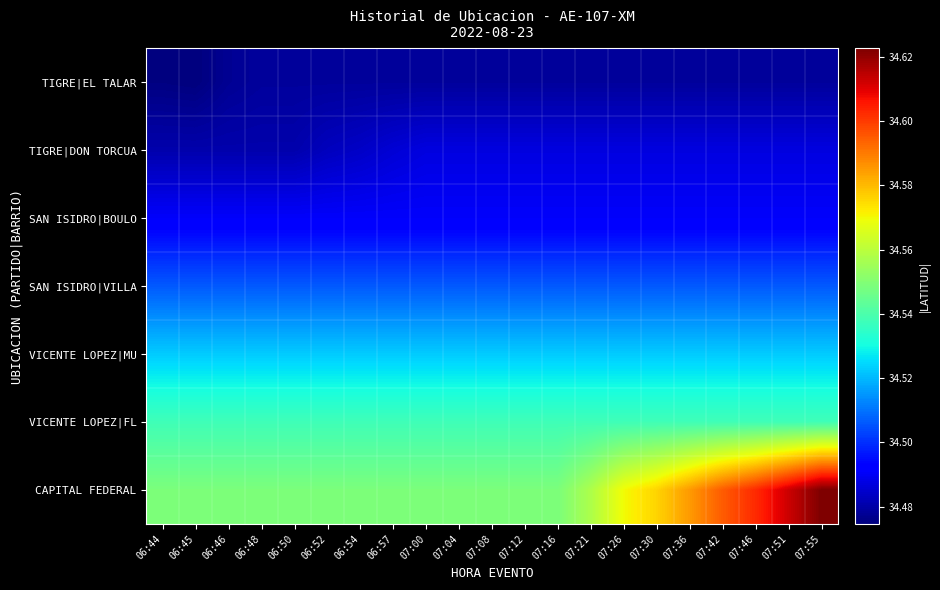

What is the spread (max minus min) of values at 07:42?

0.1